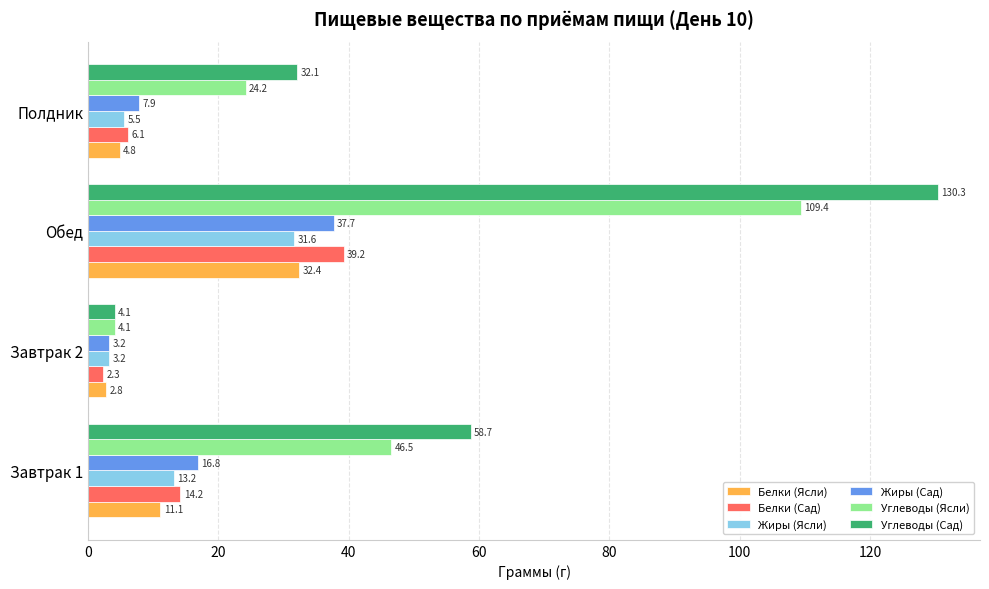

At which label is Жиры (Сад) closest to 20?

Завтрак 1